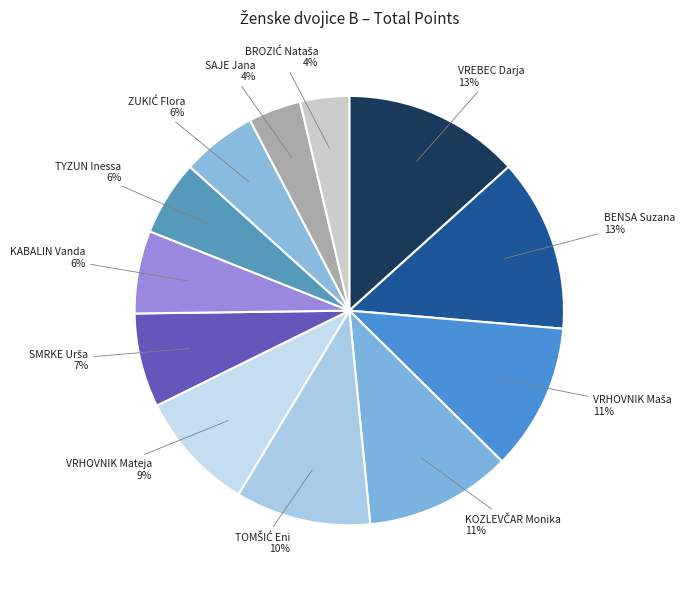

Which category has the smallest portion of the pie?

BROZIĆ Nataša